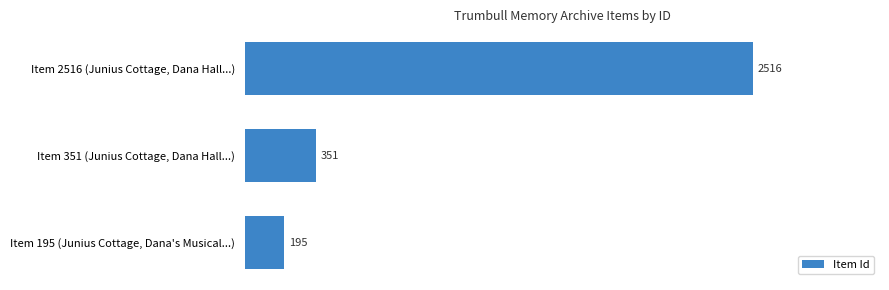

Are the bars horizontal?

Yes